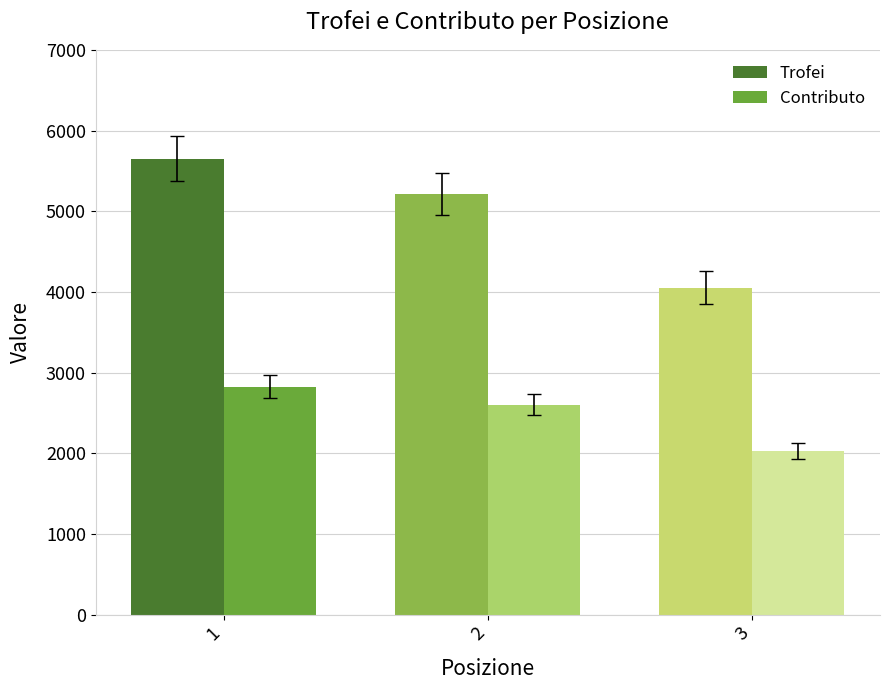

True or false: Trofei has a value of 4053 at 3.

True